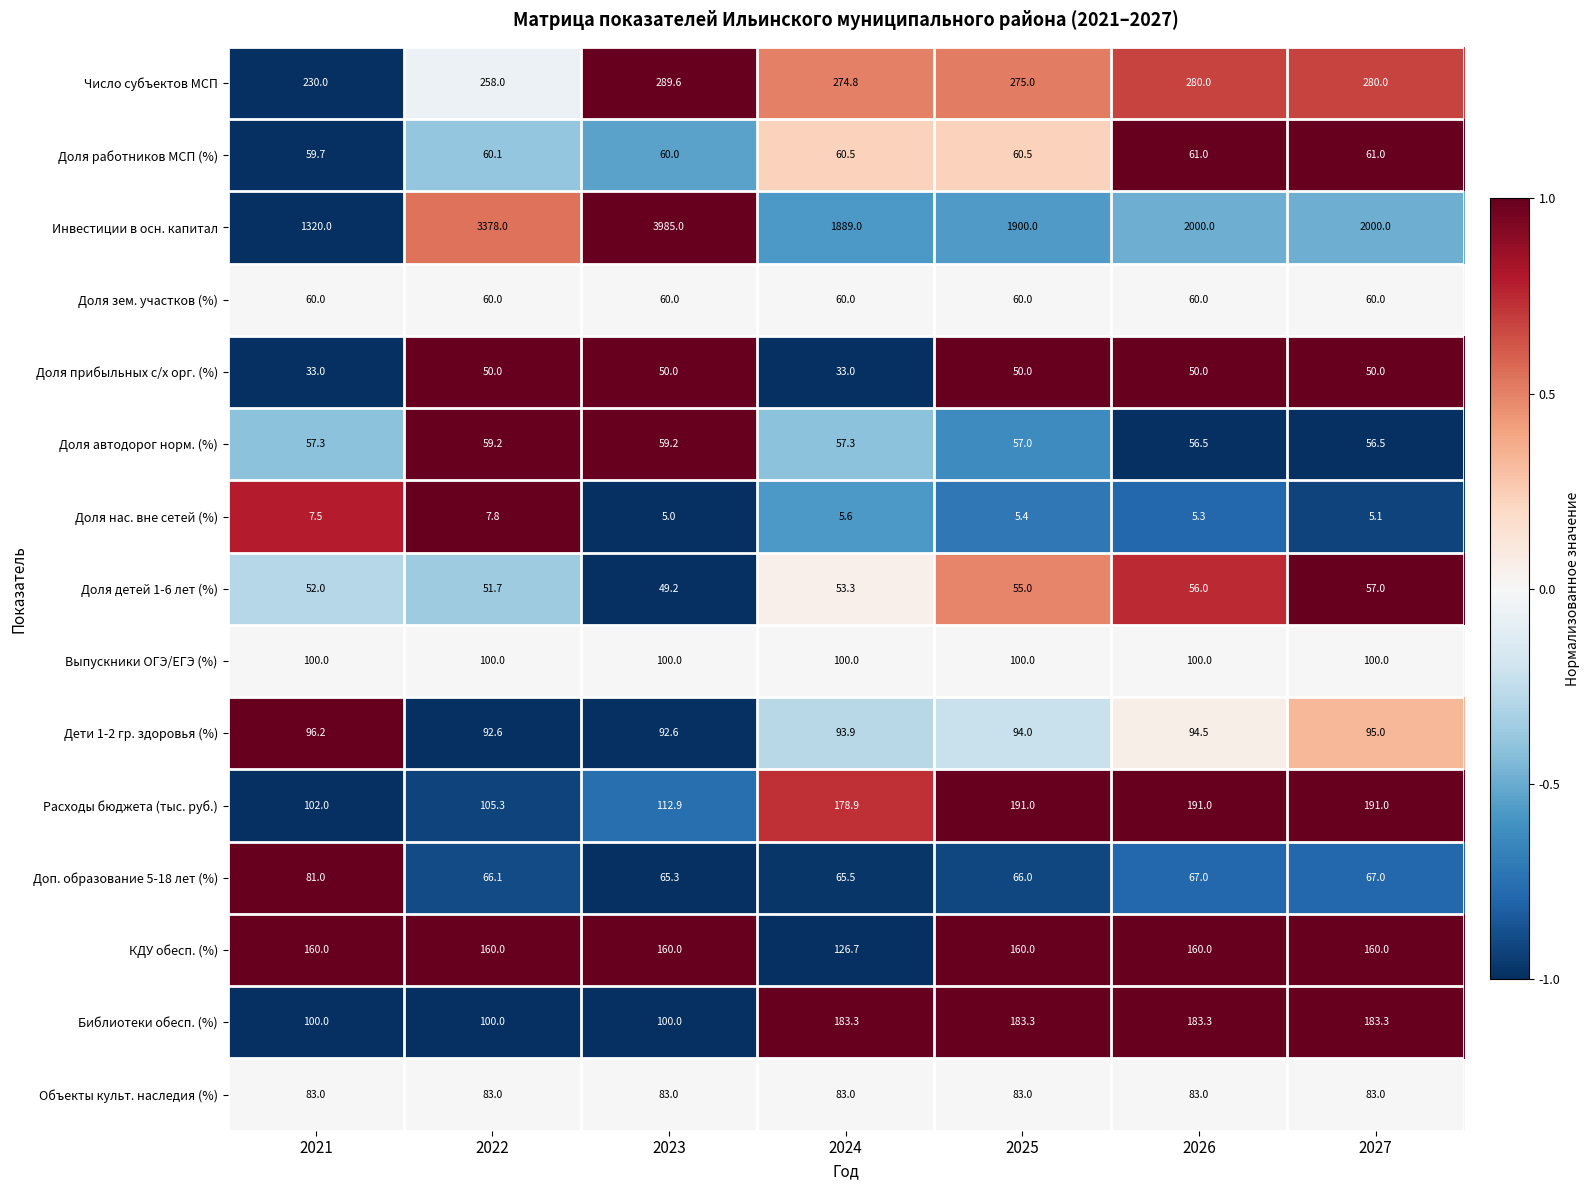

Is it true that Расходы бюджета (тыс. руб.) equals 178.9 at 2024?

True